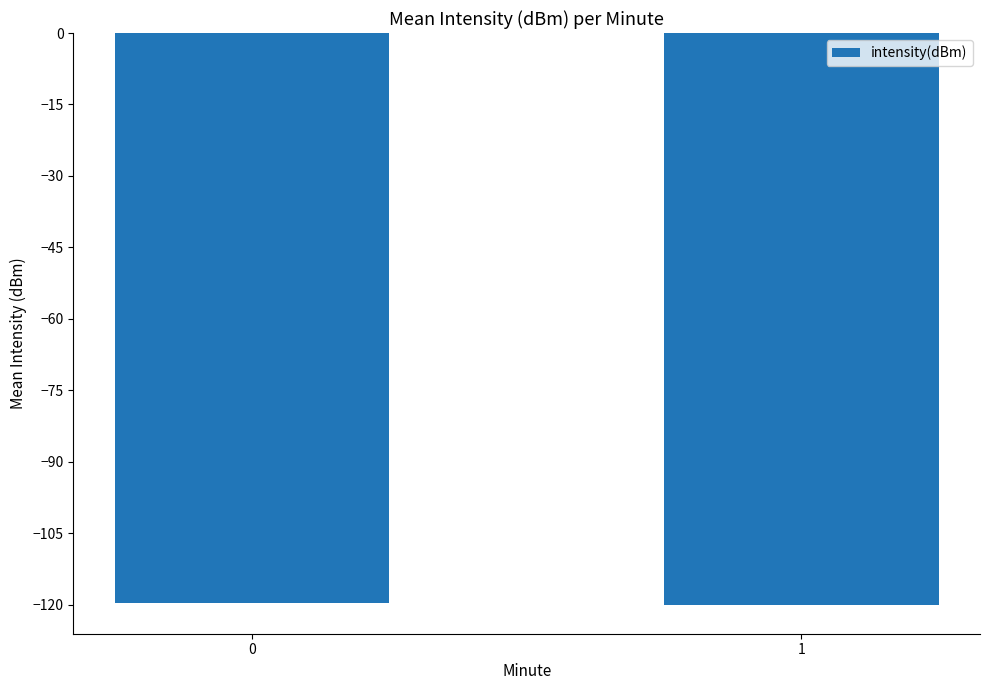

Read the value at 1.

-120.1